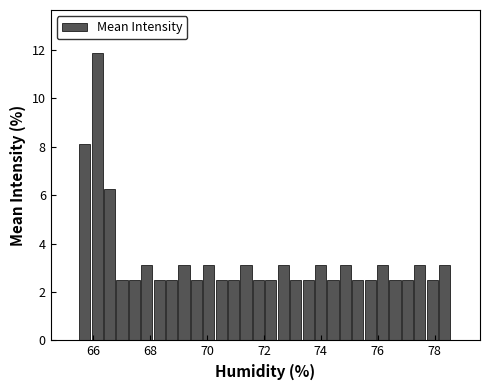

Around what value on the x-axis is the tallest bar? Give the approximate position of its centre, as read against the axis.

66.2